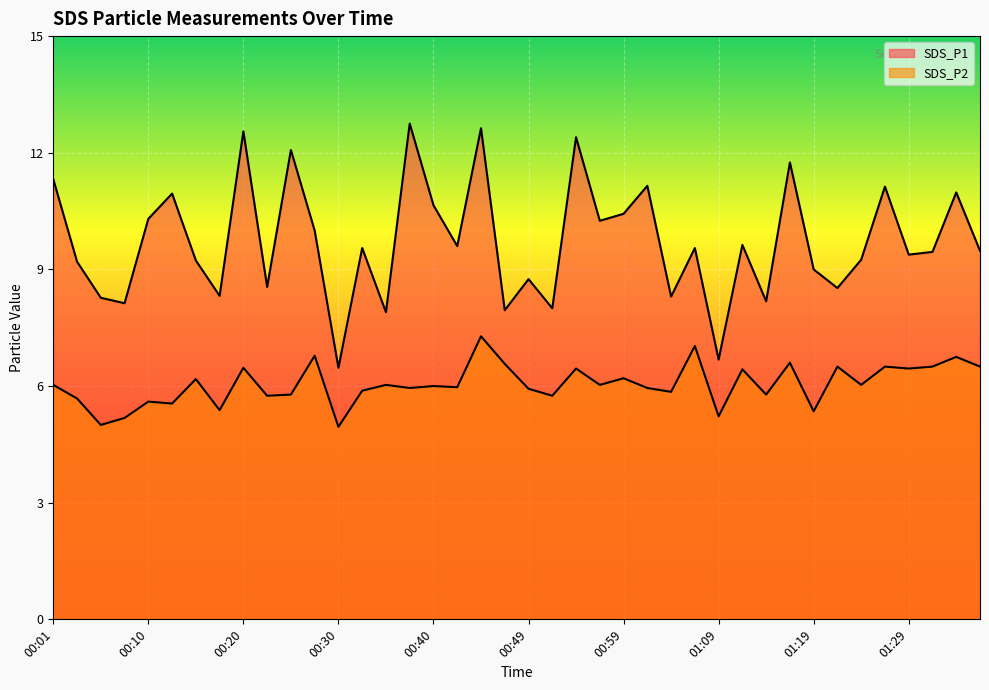

How many interior local valleys does the SDS_P1 series have?

14